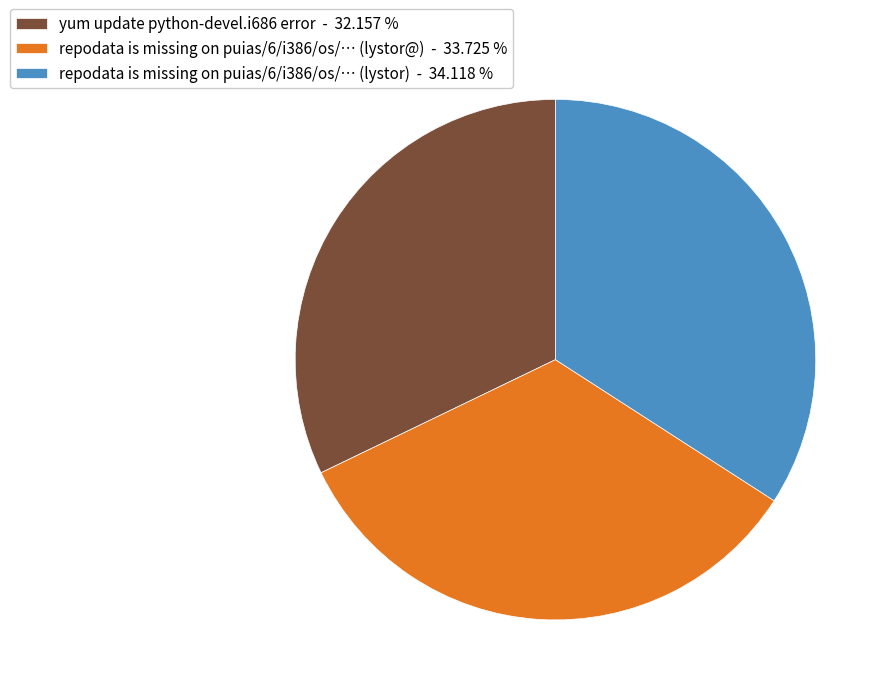

What is the ratio of the value at yum update python-devel.i686 error - 32.157 % to the value at repodata is missing on puias/6/i386/os/… (lystor@) - 33.725 %?

1.0